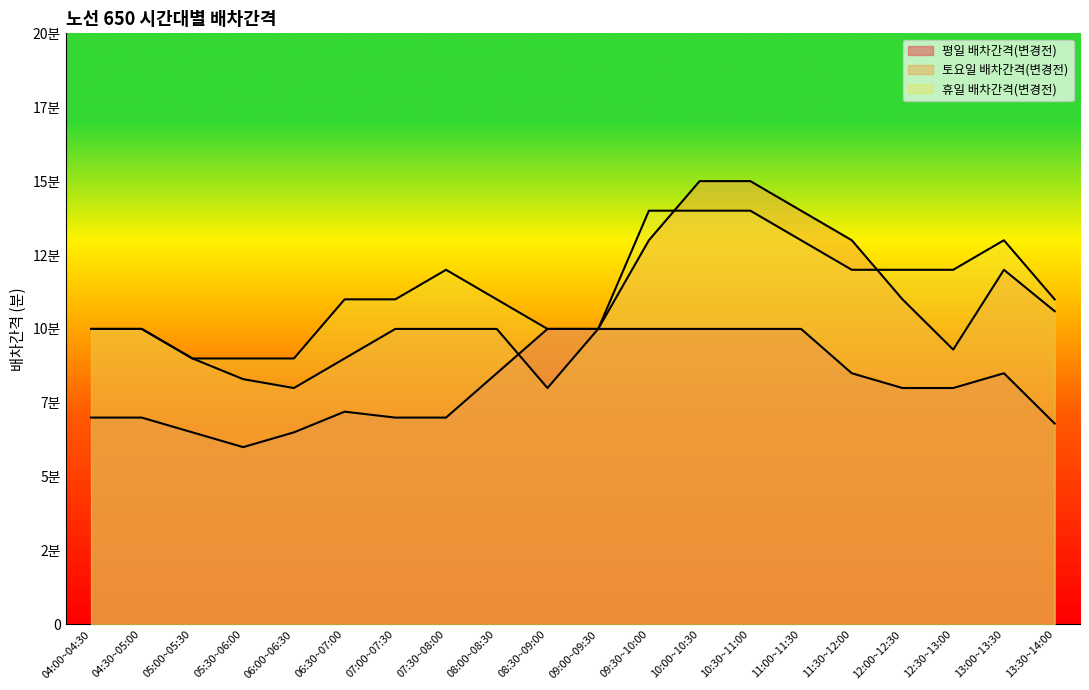

True or false: 평일 배차간격(변경전) and 휴일 배차간격(변경전) intersect in this chart.

False